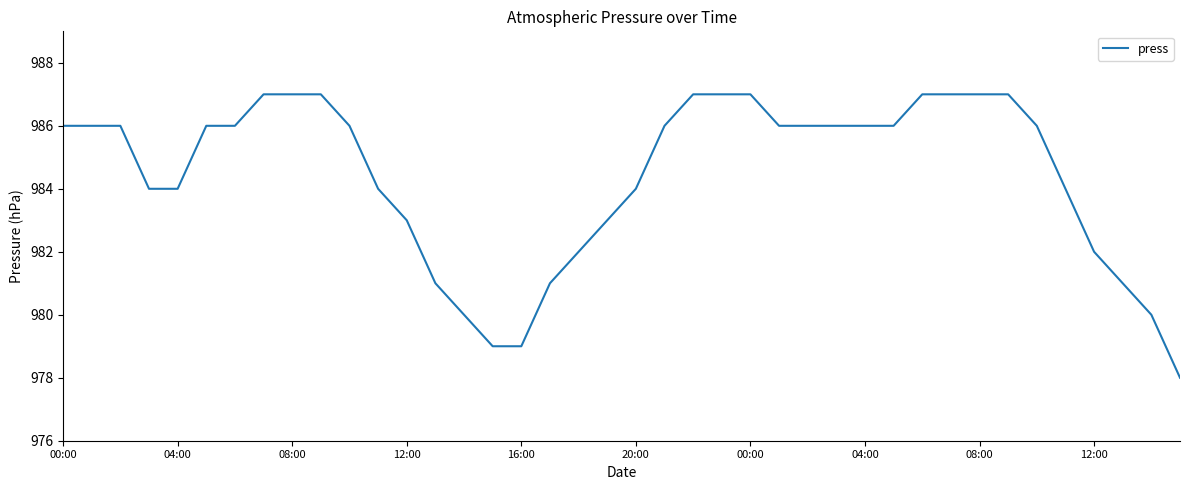

What is the sum of all values?

39377